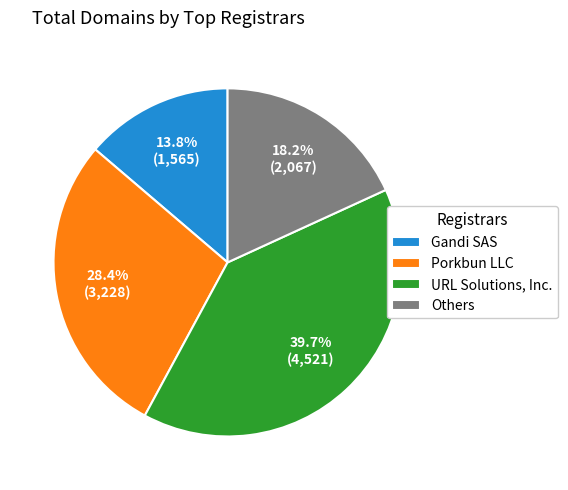

Approximately how many times larger is the value at Porkbun LLC compared to Gandi SAS?

2.1